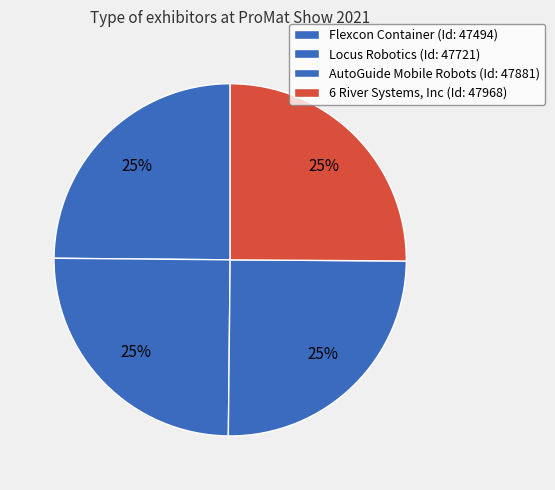

What is the largest slice in the pie chart?

6 River Systems, Inc